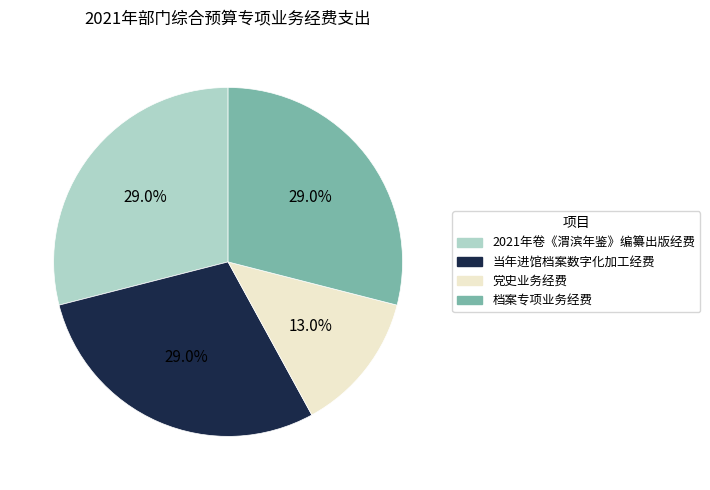

Is 党史业务经费 the majority of the pie?

No